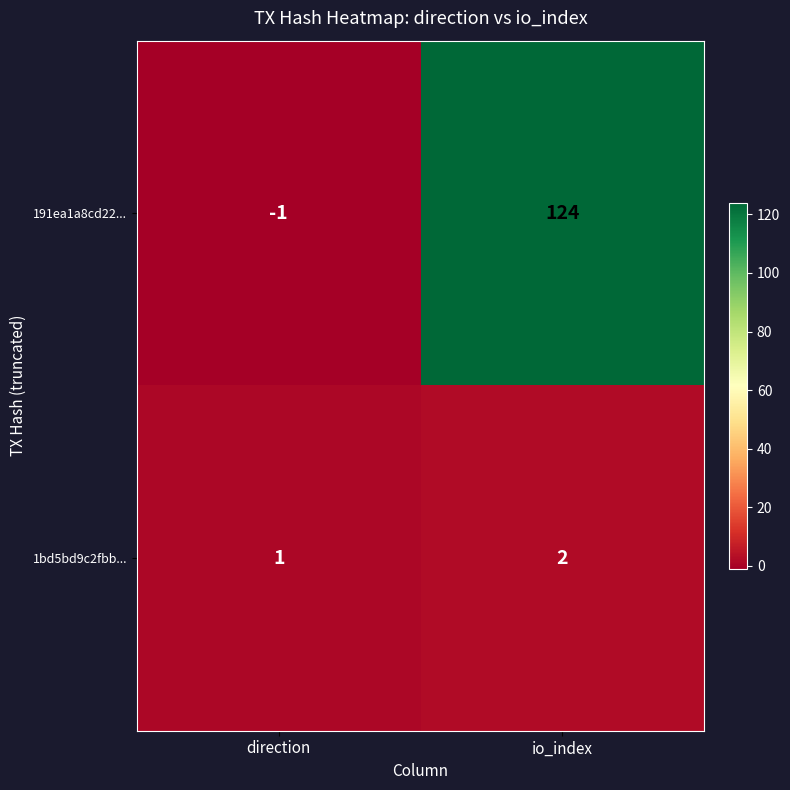

At which label is 1bd5bd9c2fbb... closest to 1?

direction